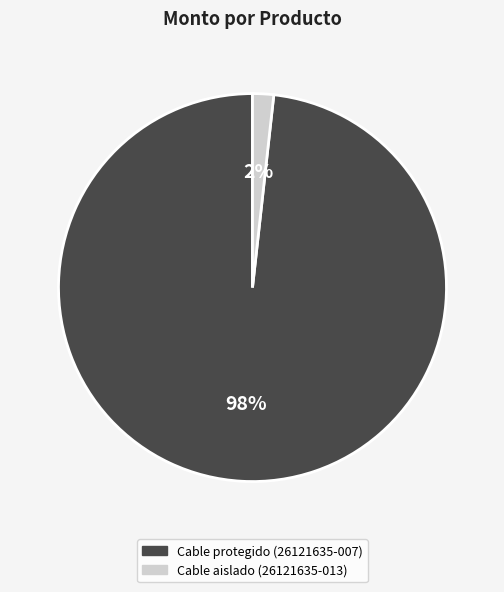

Which category has the biggest portion of the pie?

Cable protegido (26121635-007)